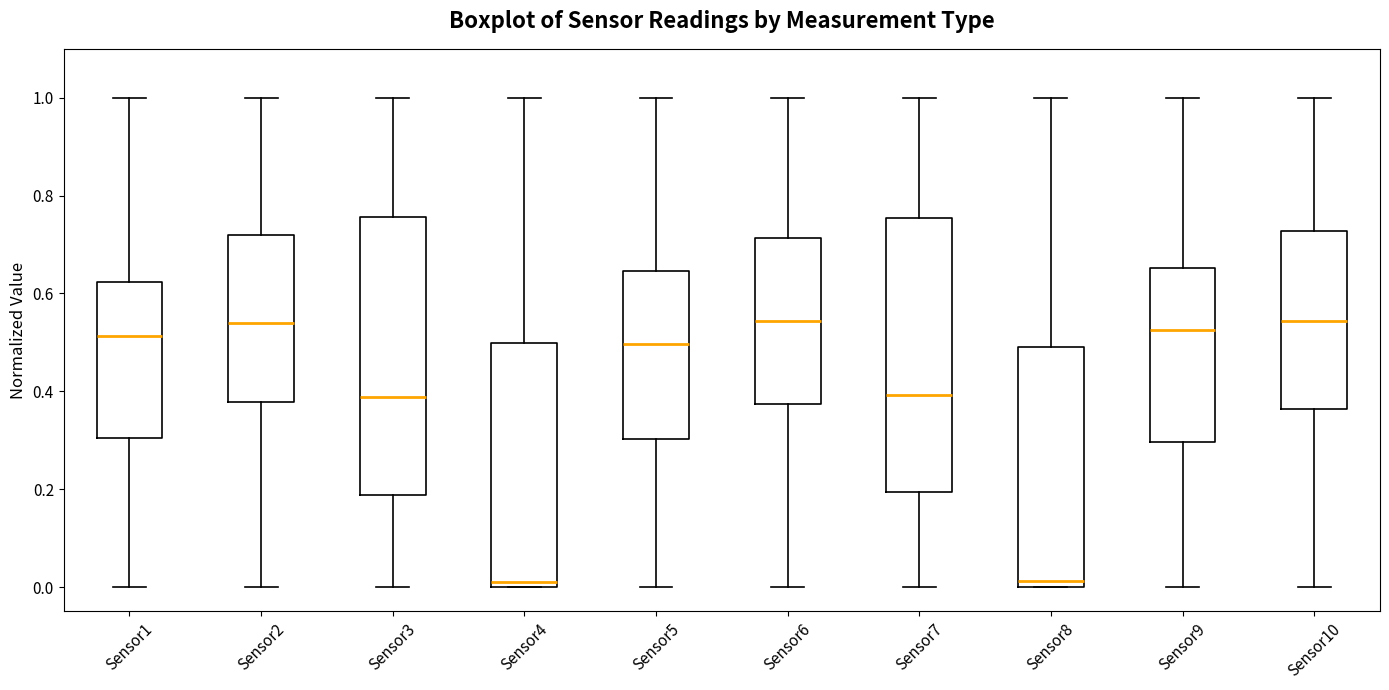

Reading left to right, read every box against the y-axis: the position of its median line, the range the box covers, and the ends of its whiskers. The values are not printed on the chart, so give them approximately, as read against the axis.

Sensor1: median 0.52, box 0.30 to 0.62, whiskers 0.00 to 1.00
Sensor2: median 0.54, box 0.38 to 0.72, whiskers 0.00 to 1.00
Sensor3: median 0.38, box 0.18 to 0.76, whiskers 0.00 to 1.00
Sensor4: median 0.00 (just above the box's lower edge), box 0.00 to 0.50, whiskers 0.00 to 1.00
Sensor5: median 0.50, box 0.30 to 0.64, whiskers 0.00 to 1.00
Sensor6: median 0.54, box 0.38 to 0.72, whiskers 0.00 to 1.00
Sensor7: median 0.40, box 0.20 to 0.76, whiskers 0.00 to 1.00
Sensor8: median 0.02, box 0.00 to 0.50, whiskers 0.00 to 1.00
Sensor9: median 0.52, box 0.30 to 0.66, whiskers 0.00 to 1.00
Sensor10: median 0.54, box 0.36 to 0.72, whiskers 0.00 to 1.00